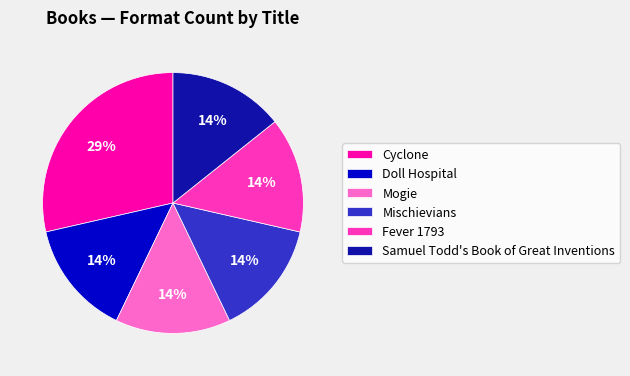

To the nearest percent, what is the combined percentage of Cyclone and Doll Hospital?

43%